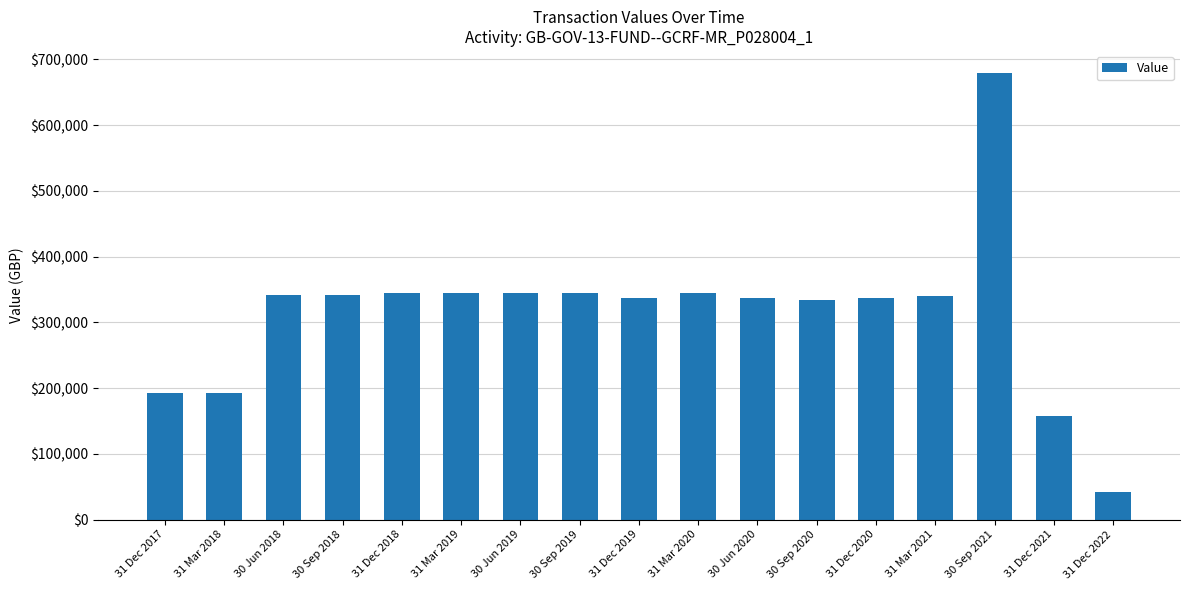

How many bars are there in total?

17